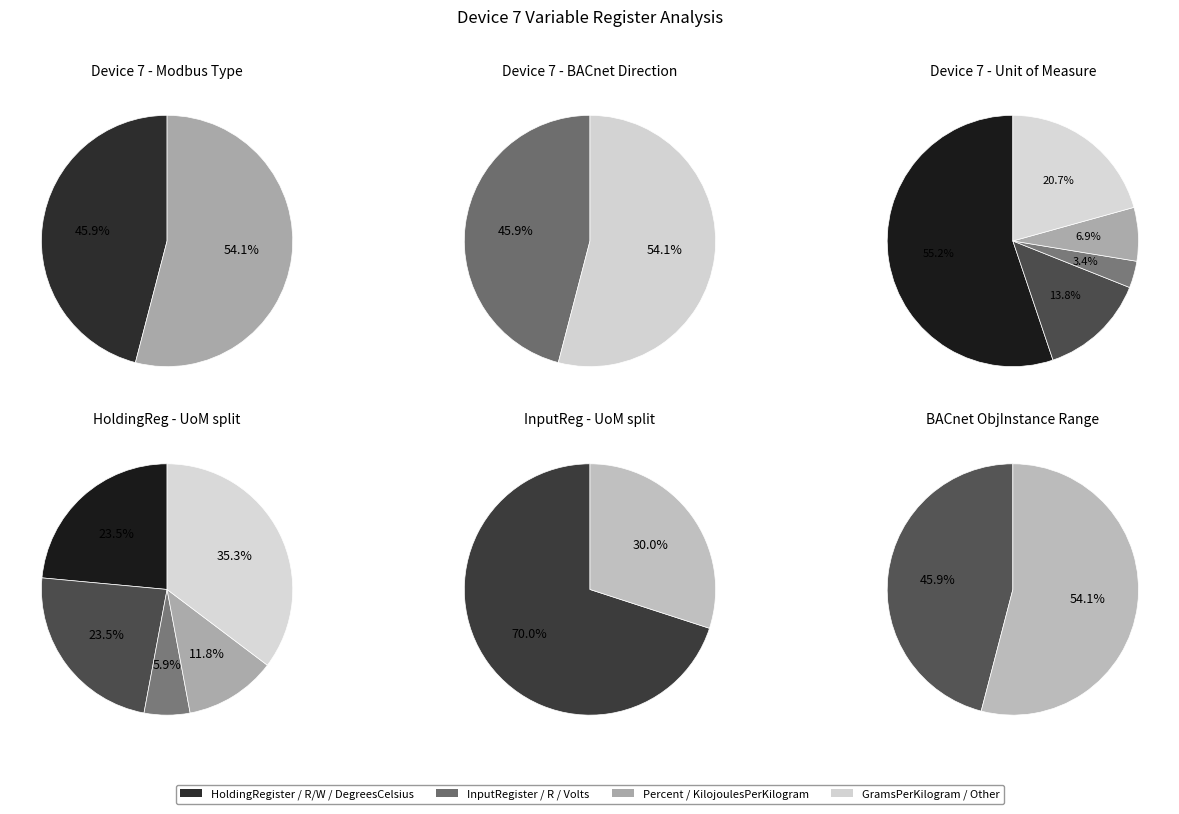

Between 4 and 0, which is larger?

4